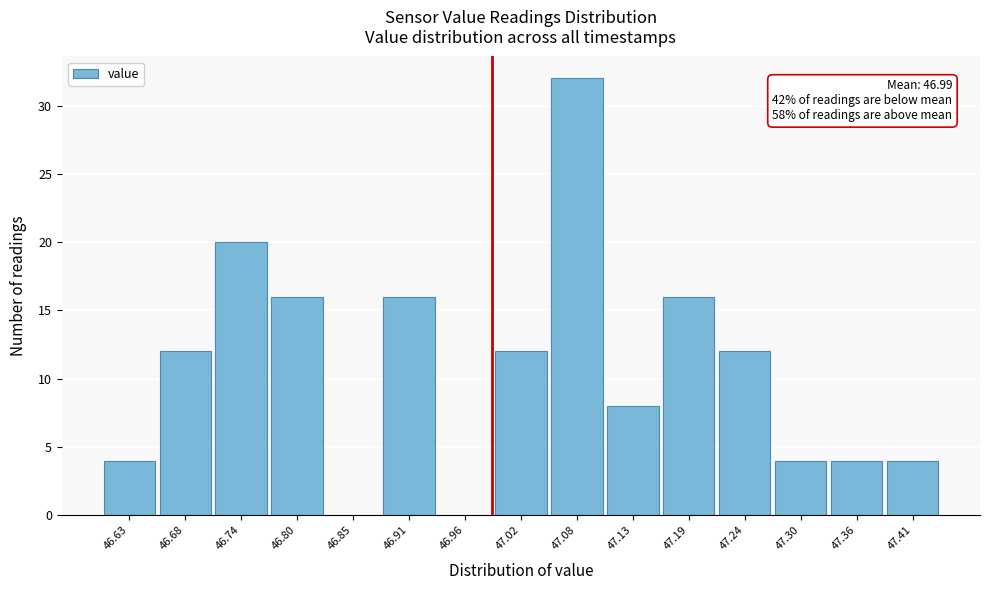

Which range on the x-axis has the tallest bar?

47.048 to 47.104